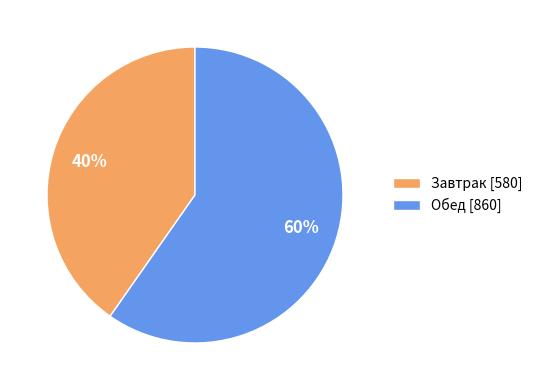

Which category has the biggest portion of the pie?

Обед